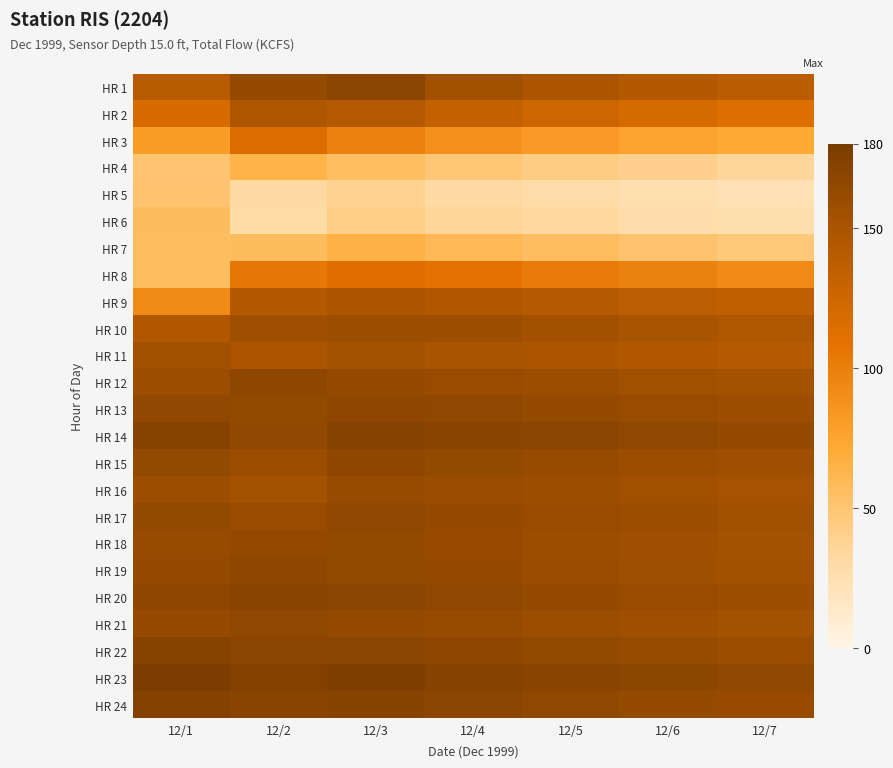

Between 12/1 and 12/6, which series saw the biggest shift?

HR 9